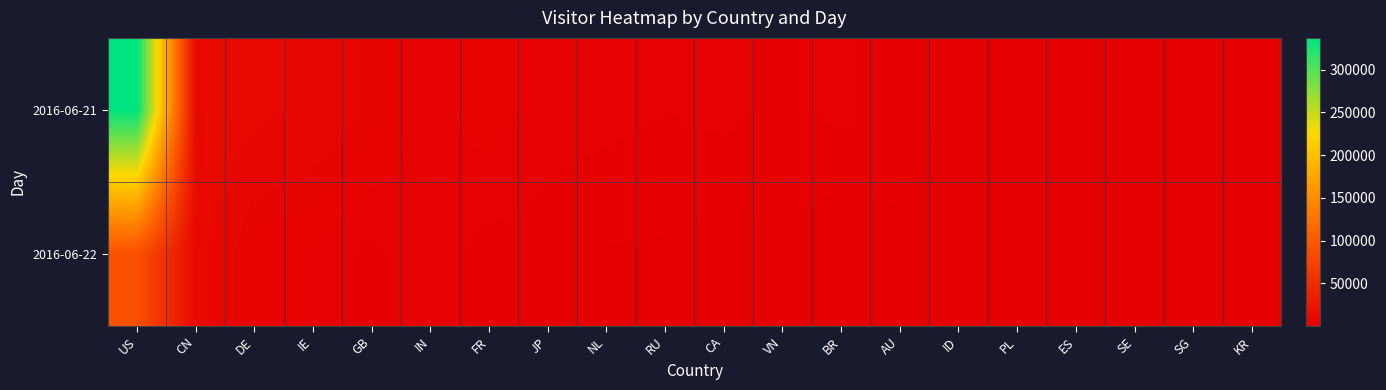

Rank the series by their maximum value, from highest to lowest.

2016-06-21, 2016-06-22